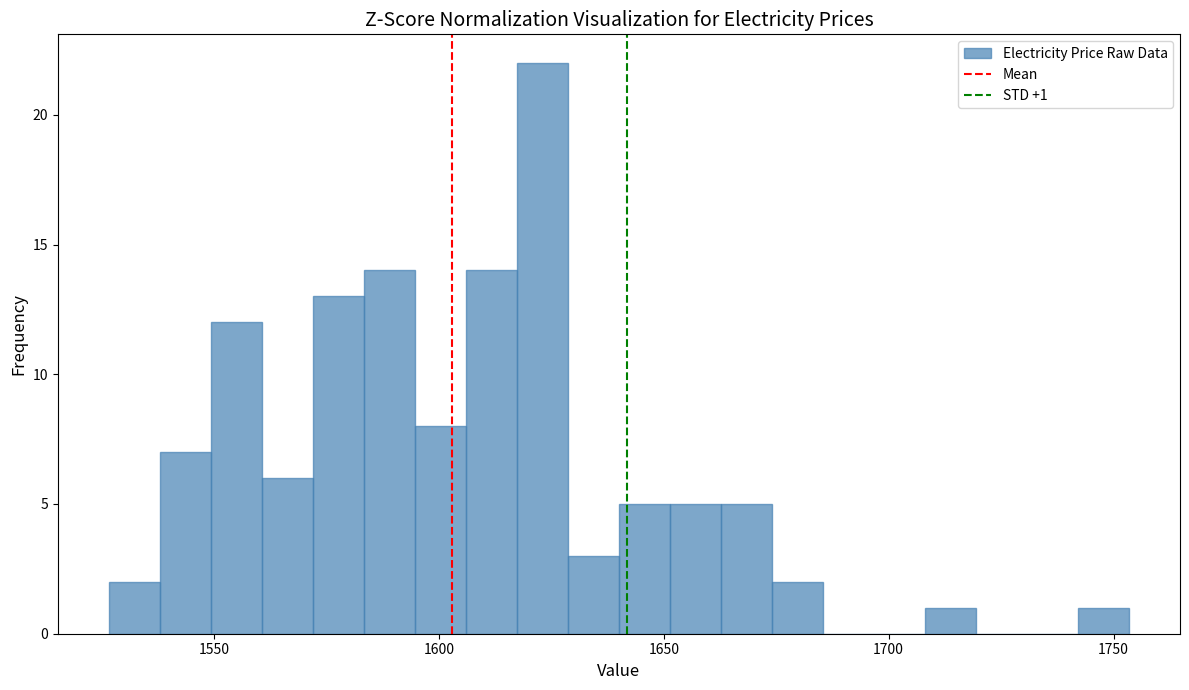

Around what value on the x-axis is the tallest bar? Give the approximate position of its centre, as read against the axis.

1625